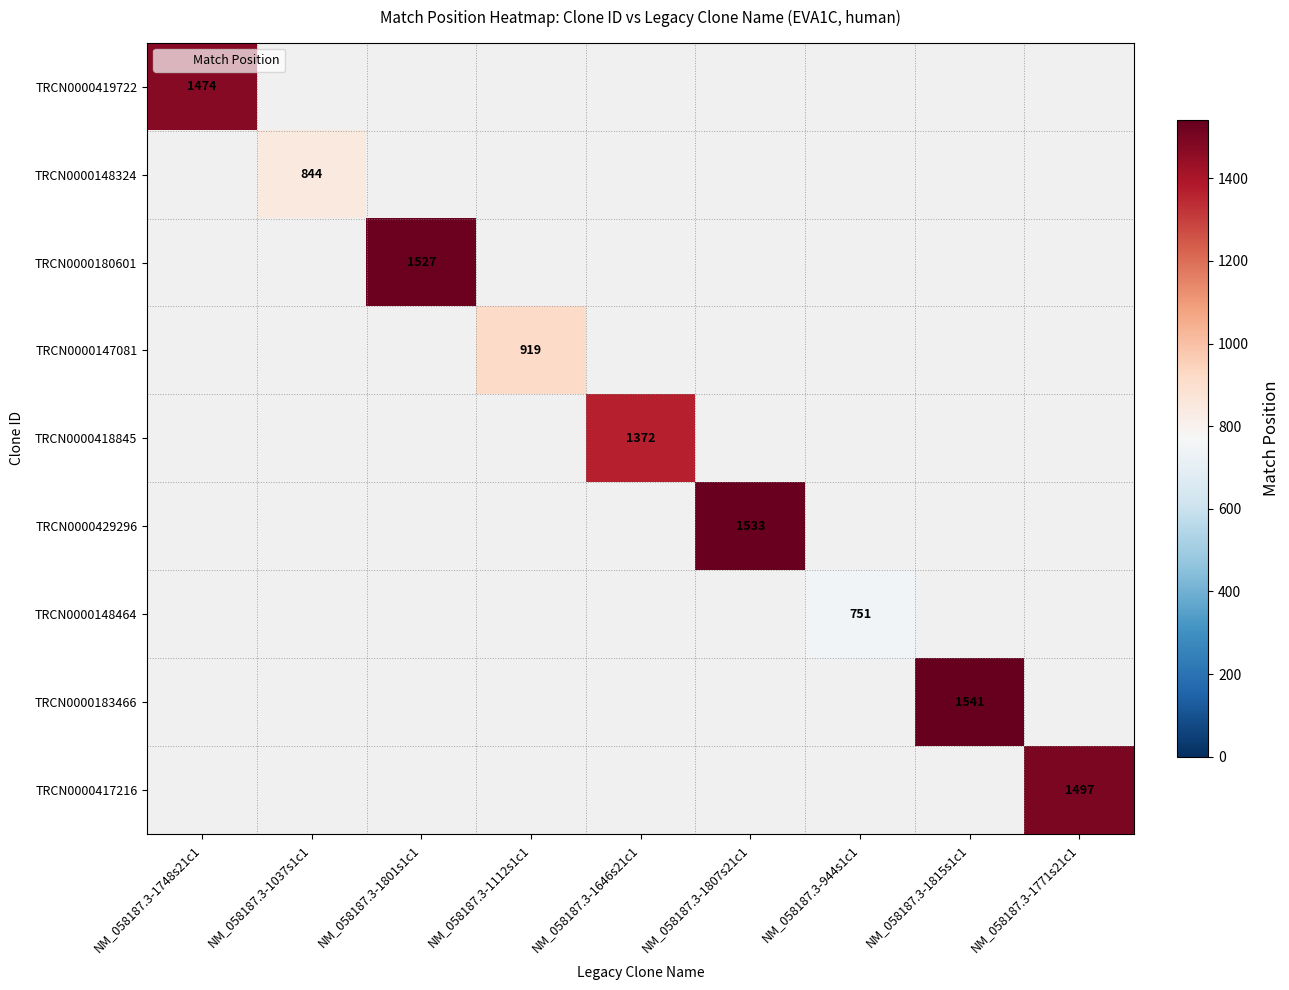

At how many categories does at least one series exceed 1403?

5